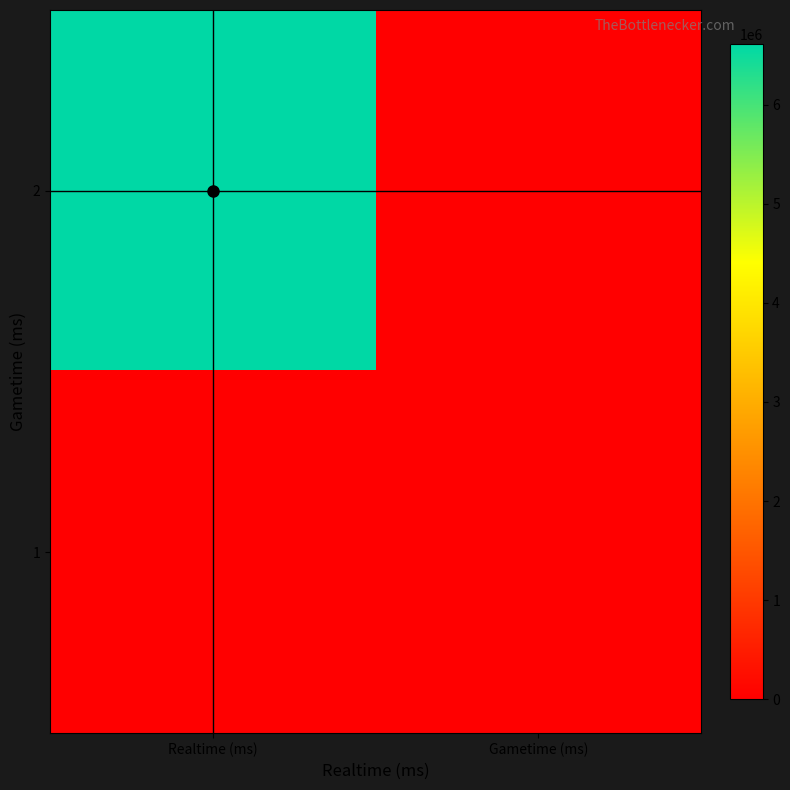

What is the difference between the highest and lowest values at Realtime (ms)?

6612105